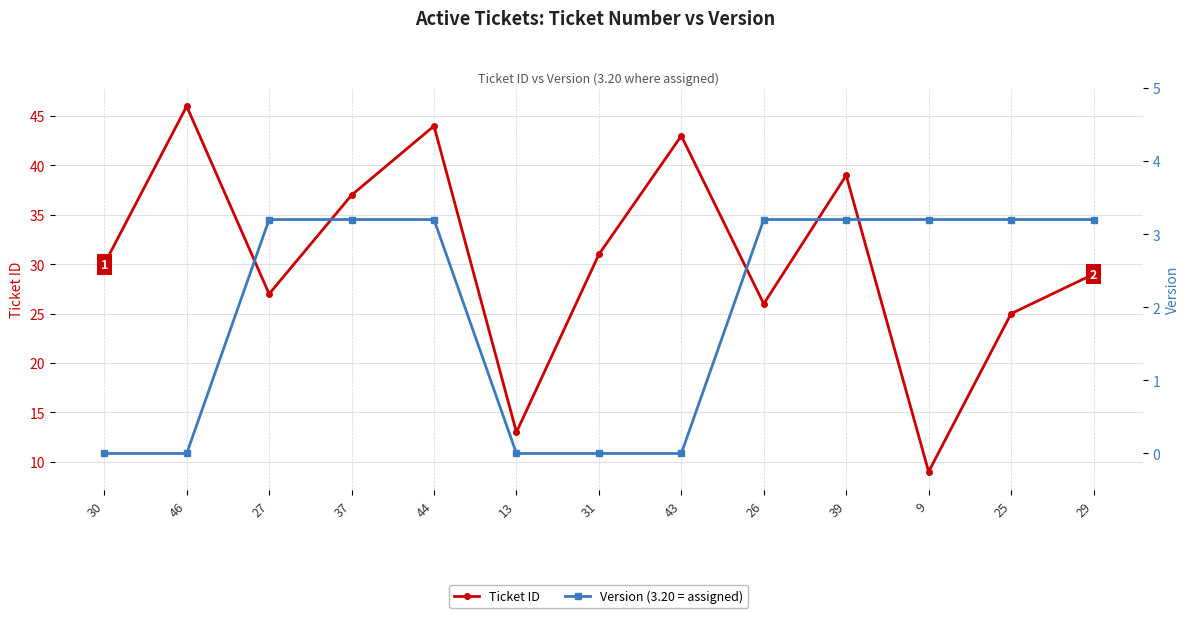

How many series are shown in this chart?

2